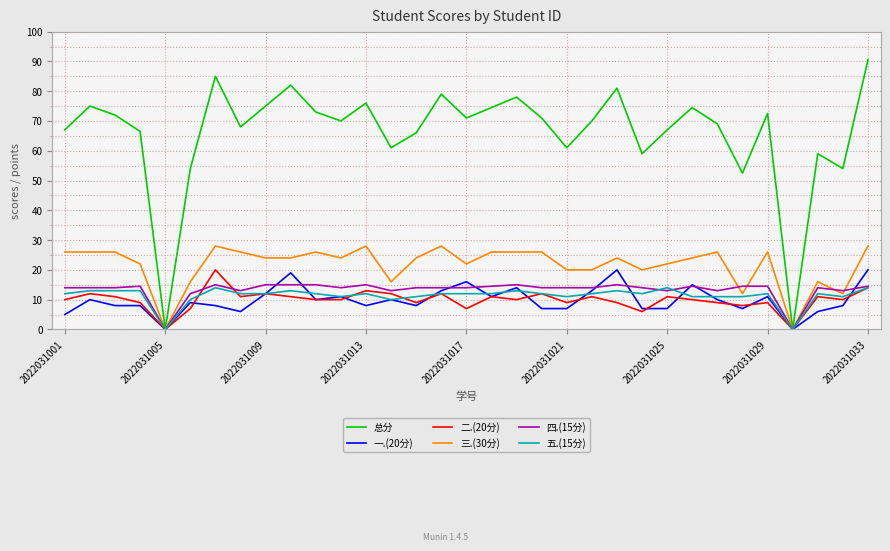

What is the average value of the 三.(30分) series?

21.6